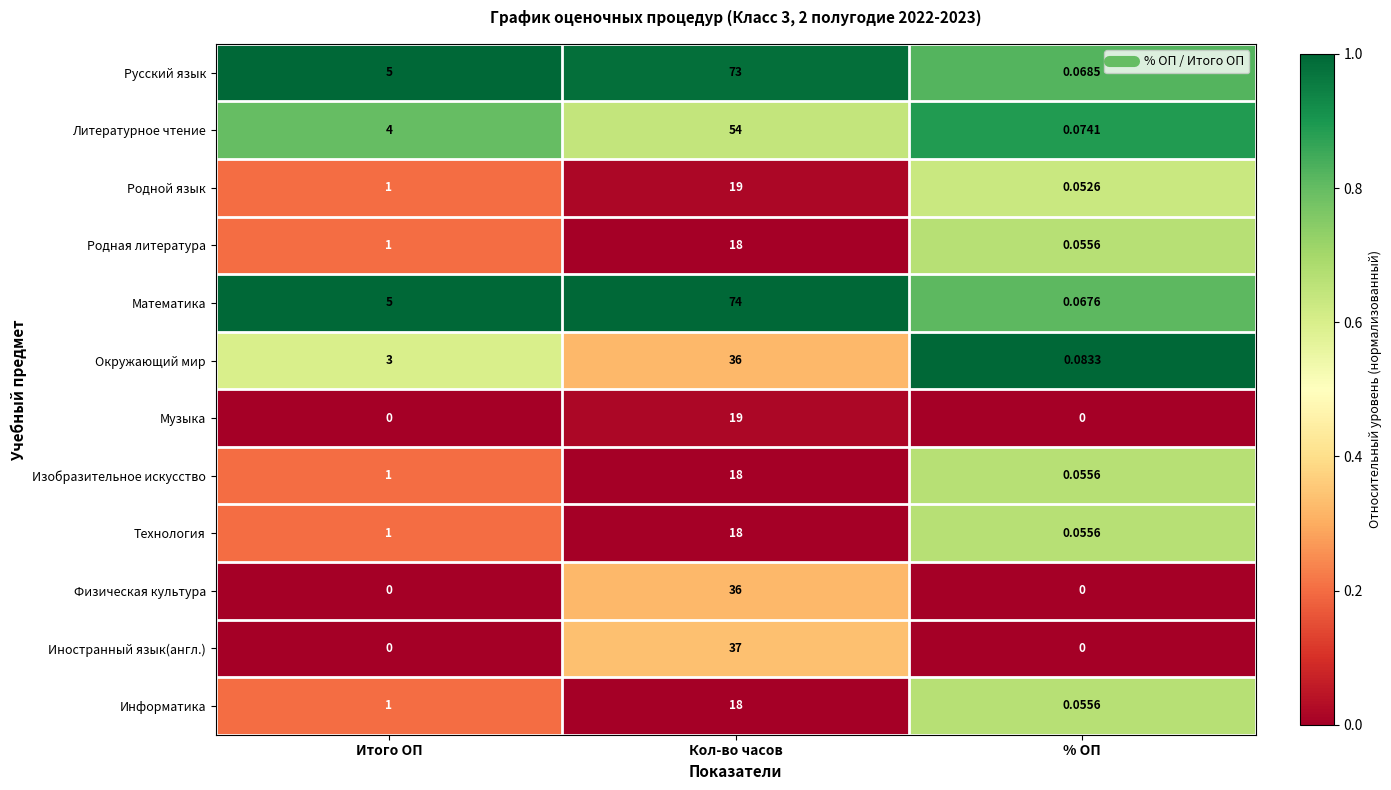

At which label is Родной язык closest to 9?

Итого ОП